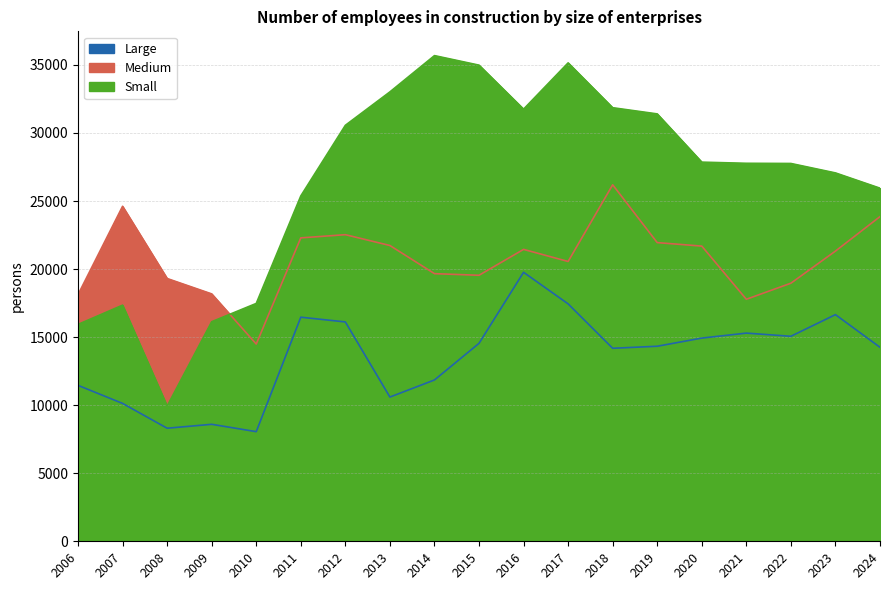

Count the number of categories in the chart.

19